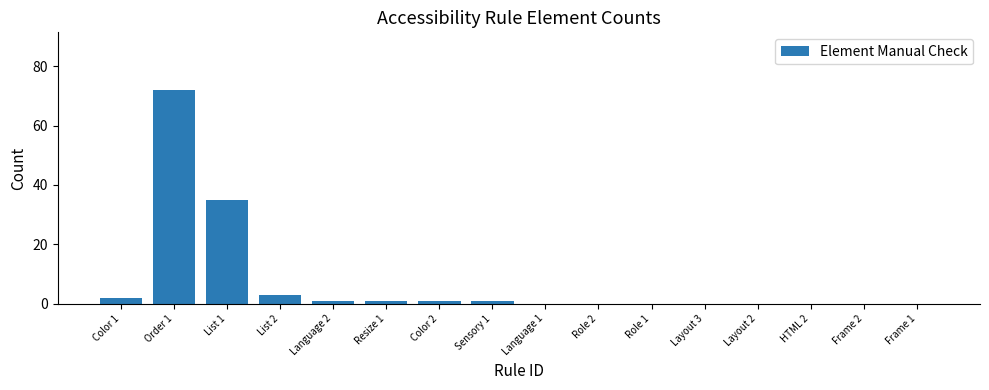

Where is the data nearest to the value 36?

List 1